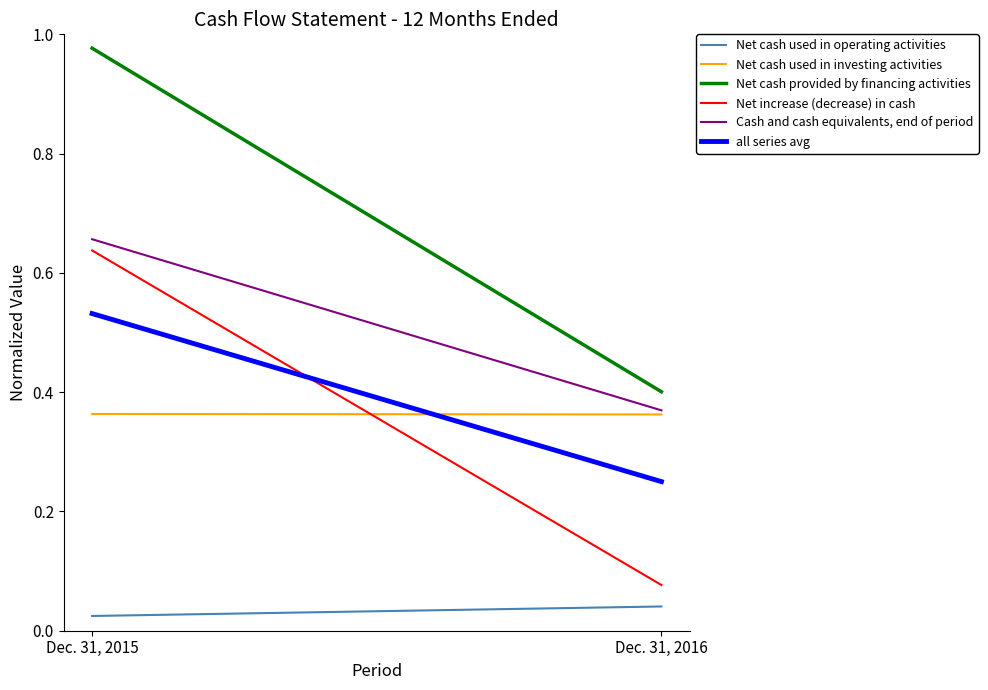

What are all the series names shown in the legend?

Net cash used in operating activities, Net cash used in investing activities, Net cash provided by financing activities, Net increase (decrease) in cash, Cash and cash equivalents, end of period, all series avg